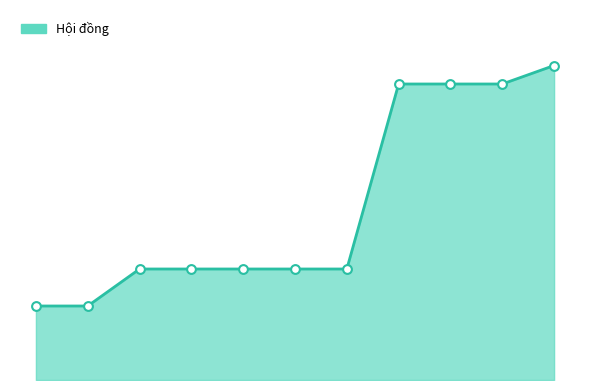

Is this an area chart (filled region under the line)?

Yes